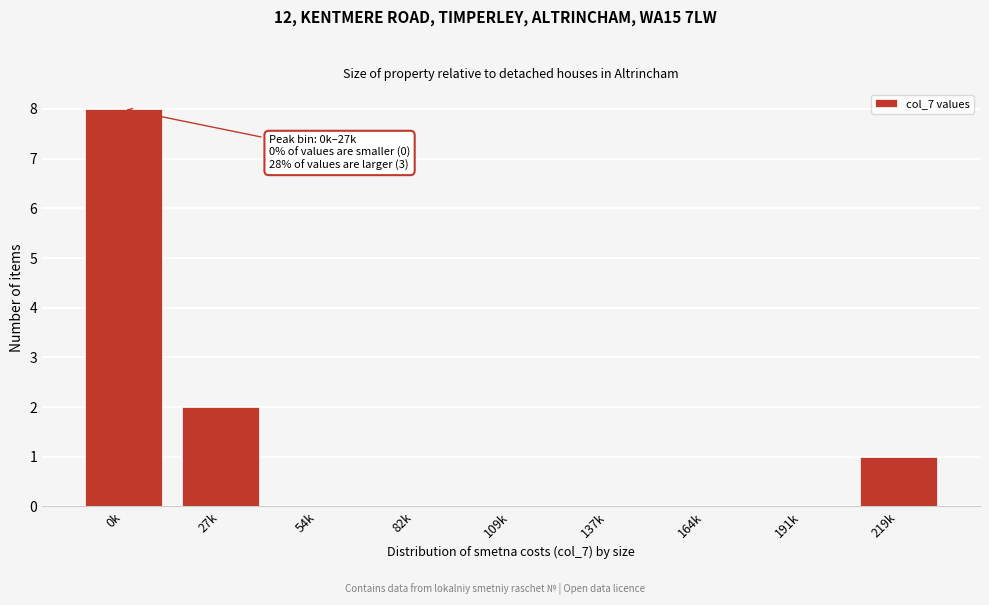

Reading left to right, what are all the values shown in this chart?

0k=8	27k=2	54k=0	82k=0	109k=0	137k=0	164k=0	191k=0	219k=1